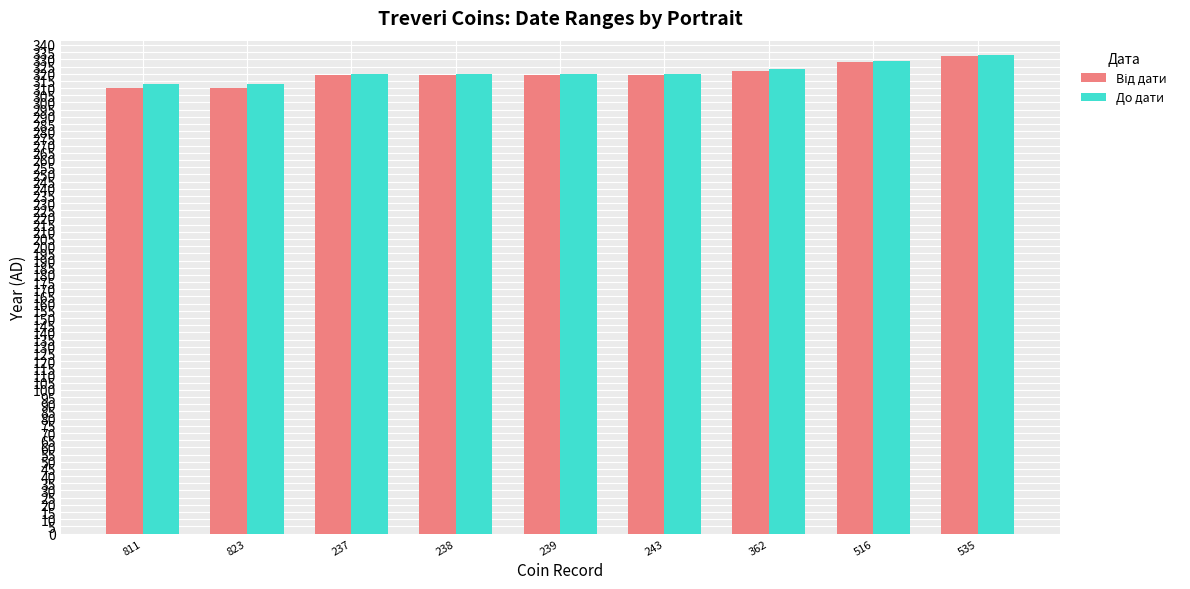

How many series are shown in this chart?

2